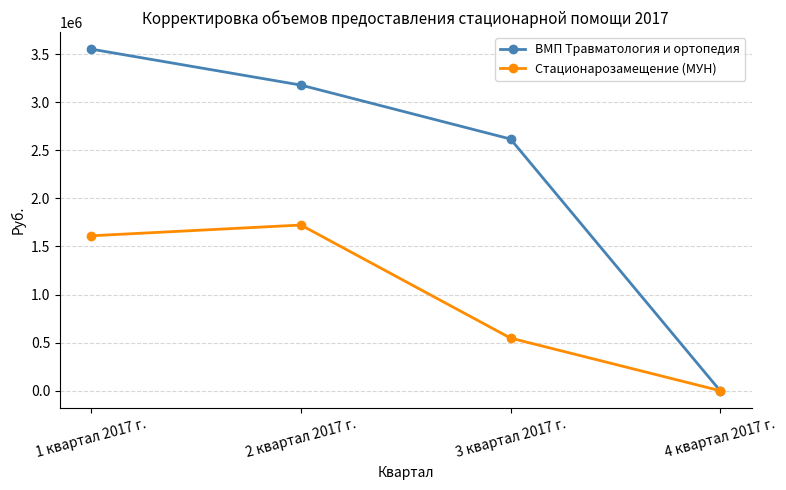

At 2 квартал 2017 г., list the series in order from smallest to largest.

Стационарозамещение (МУН), ВМП Травматология и ортопедия